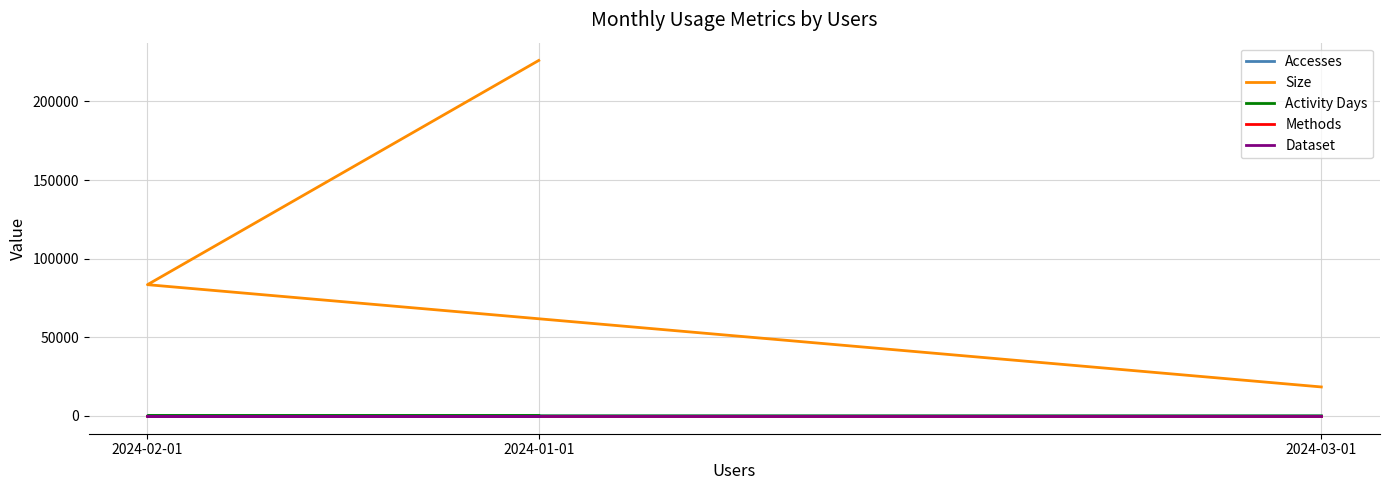

At how many categories does at least one series exceed 52021?

2